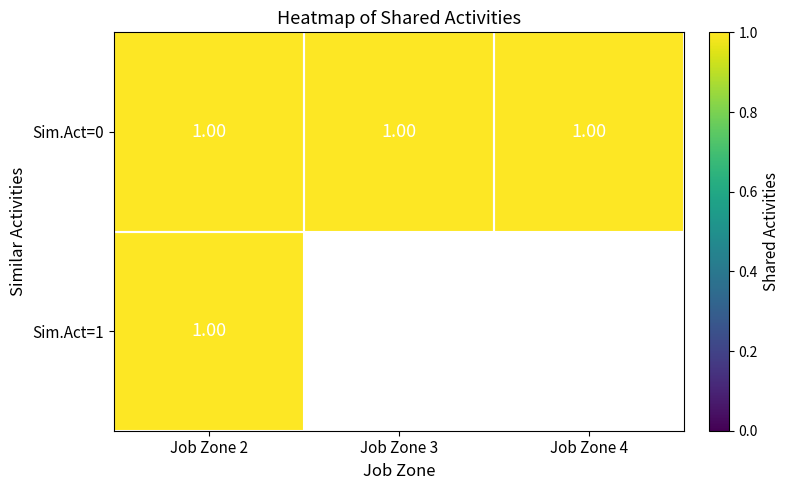

How many categories are shown in the chart?

3